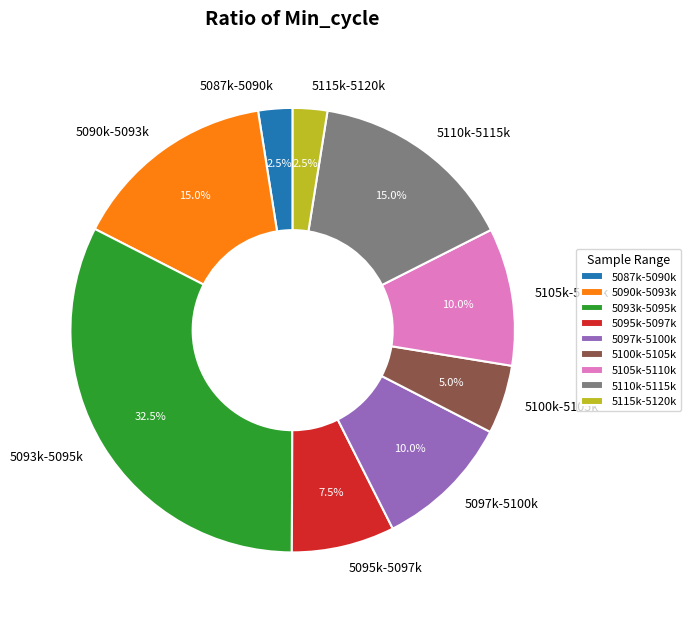

Which slice is the largest?

5093k-5095k